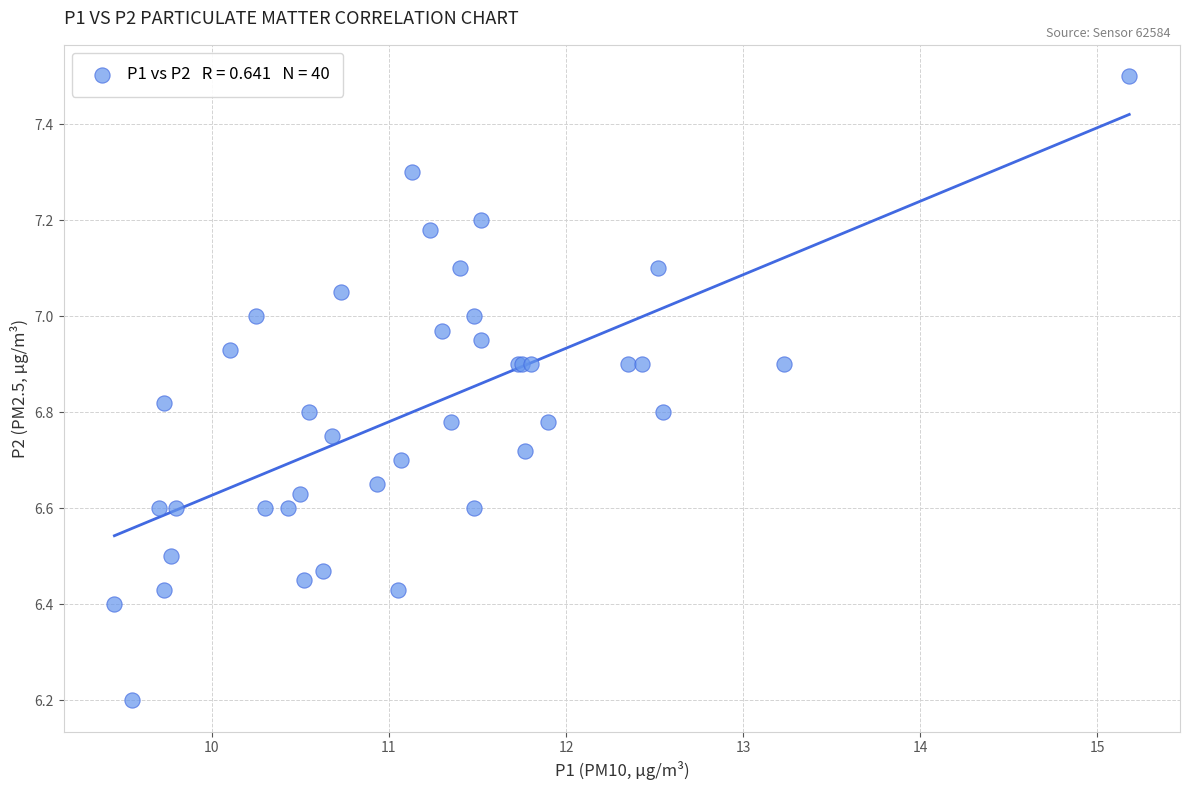

What Y value in the scatter plot is closest to 6?

6.2